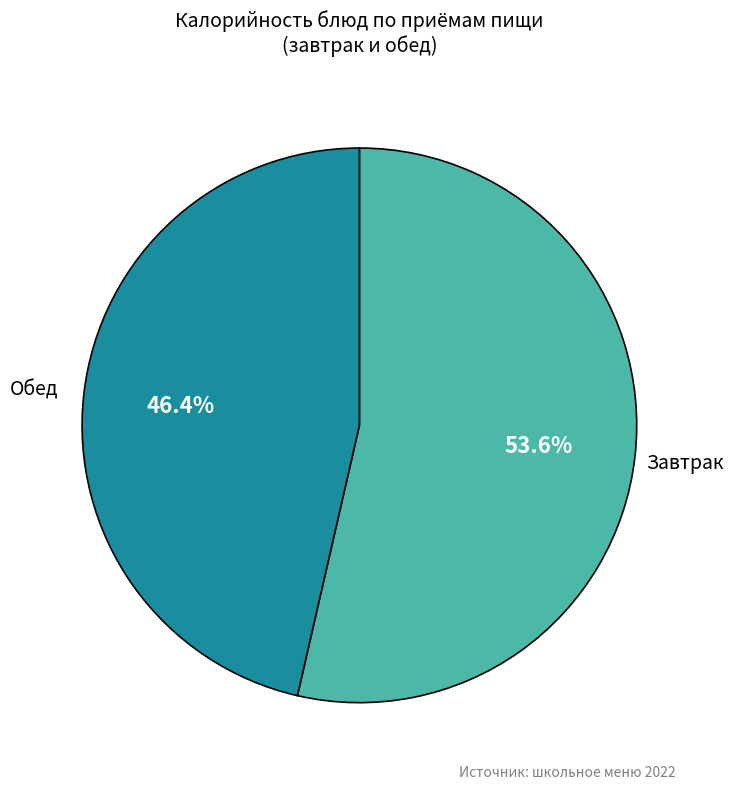

How many slices are in this pie chart?

2